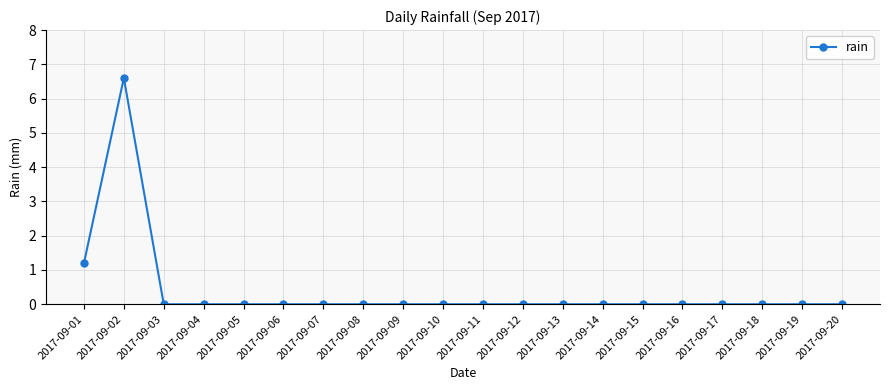

How many distinct data groups are displayed?

1